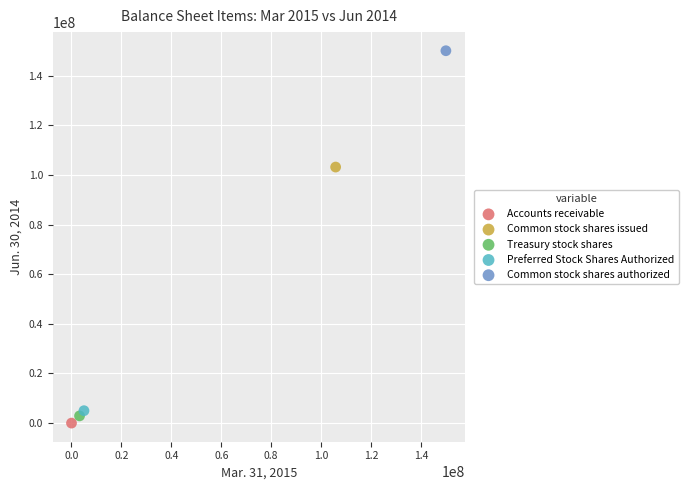

What are all the series names shown in the legend?

Accounts receivable, Common stock shares issued, Treasury stock shares, Preferred Stock Shares Authorized, Common stock shares authorized